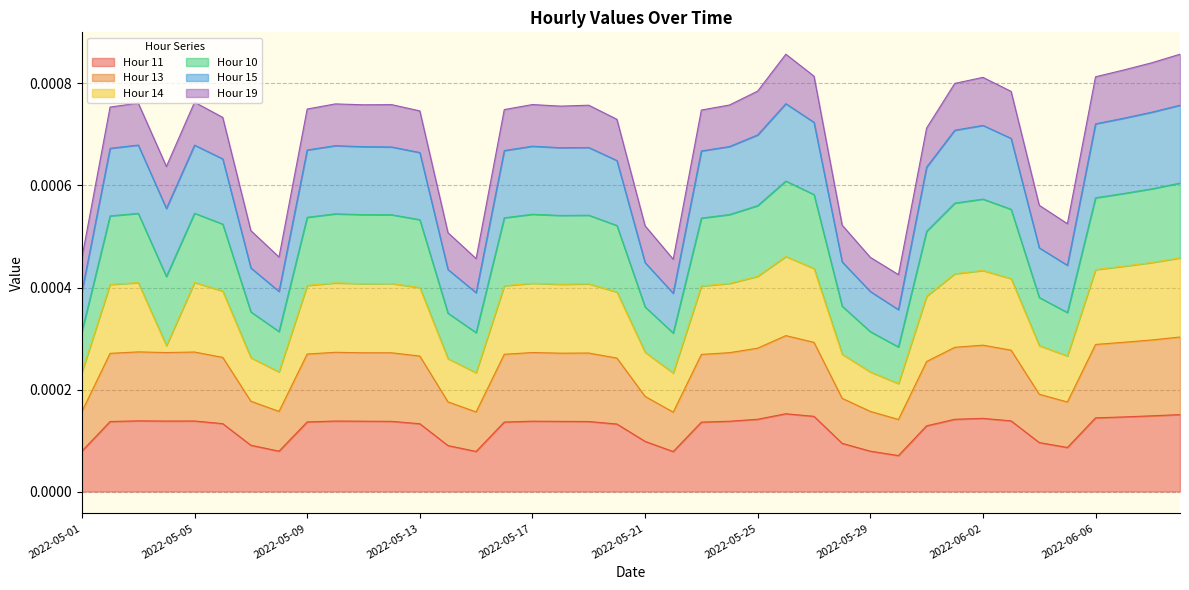

How many lines are shown in the chart?

6